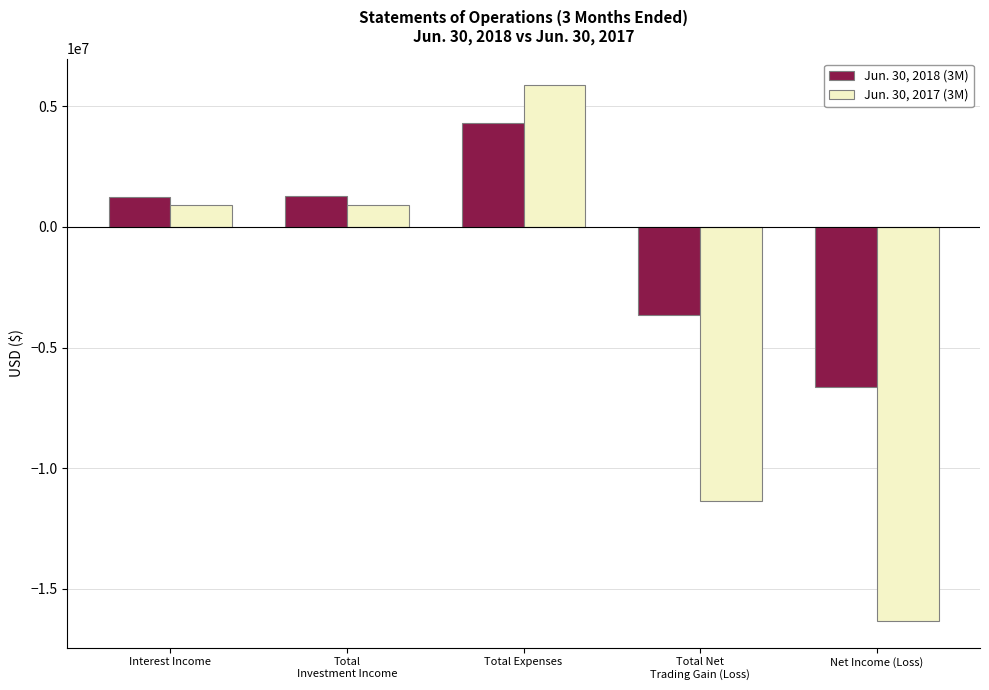

Which series has the widest spread of values?

Jun. 30, 2017 (3M)